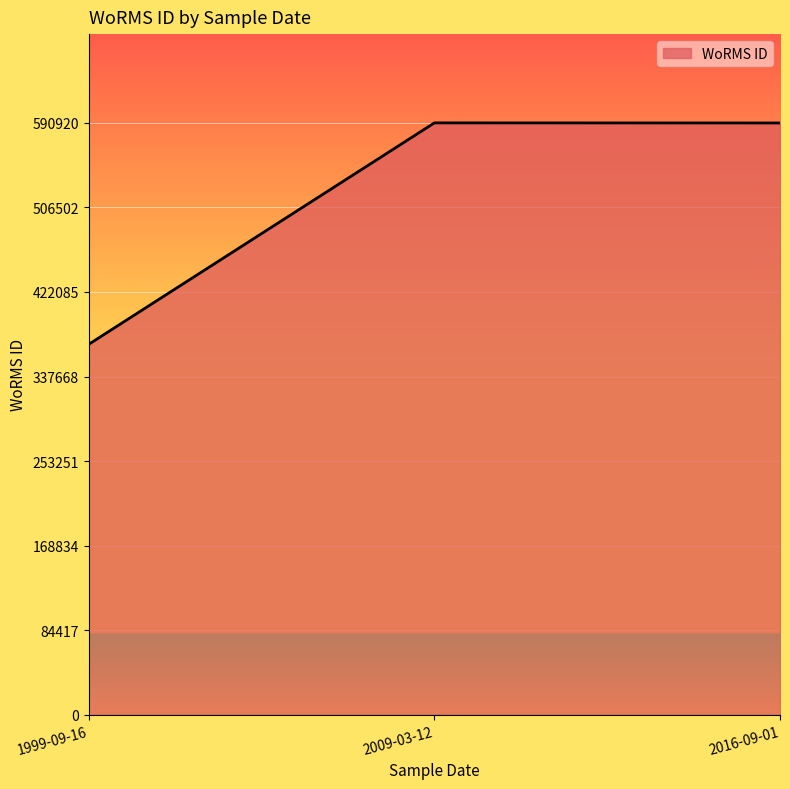

What is the sum of all values?

1551598